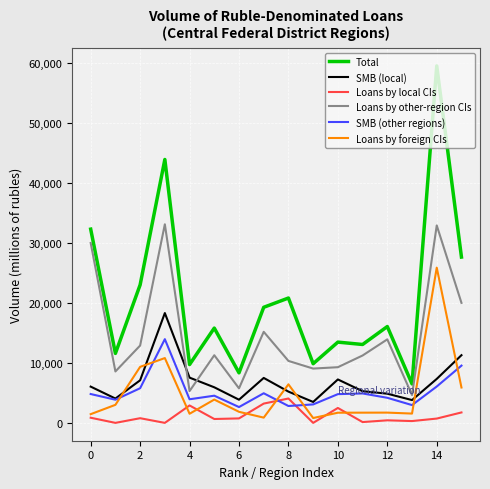

Rank the series by their maximum value, from highest to lowest.

Total, Loans by other-region CIs, Loans by foreign CIs, SMB (local), SMB (other regions), Loans by local CIs